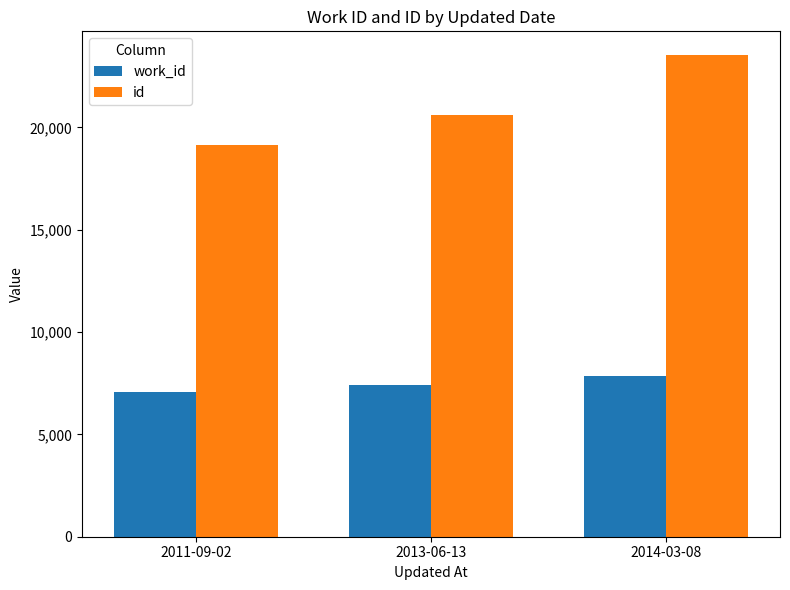

Read the id value at 2011-09-02.

19129